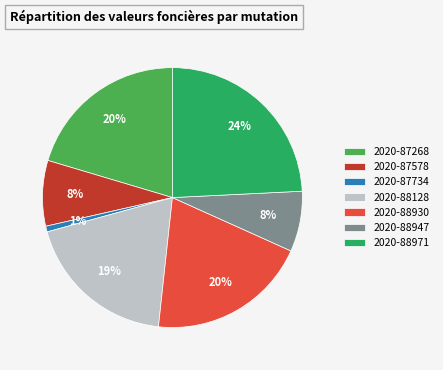

Between 2020-87268 and 2020-88947, which is larger?

2020-87268